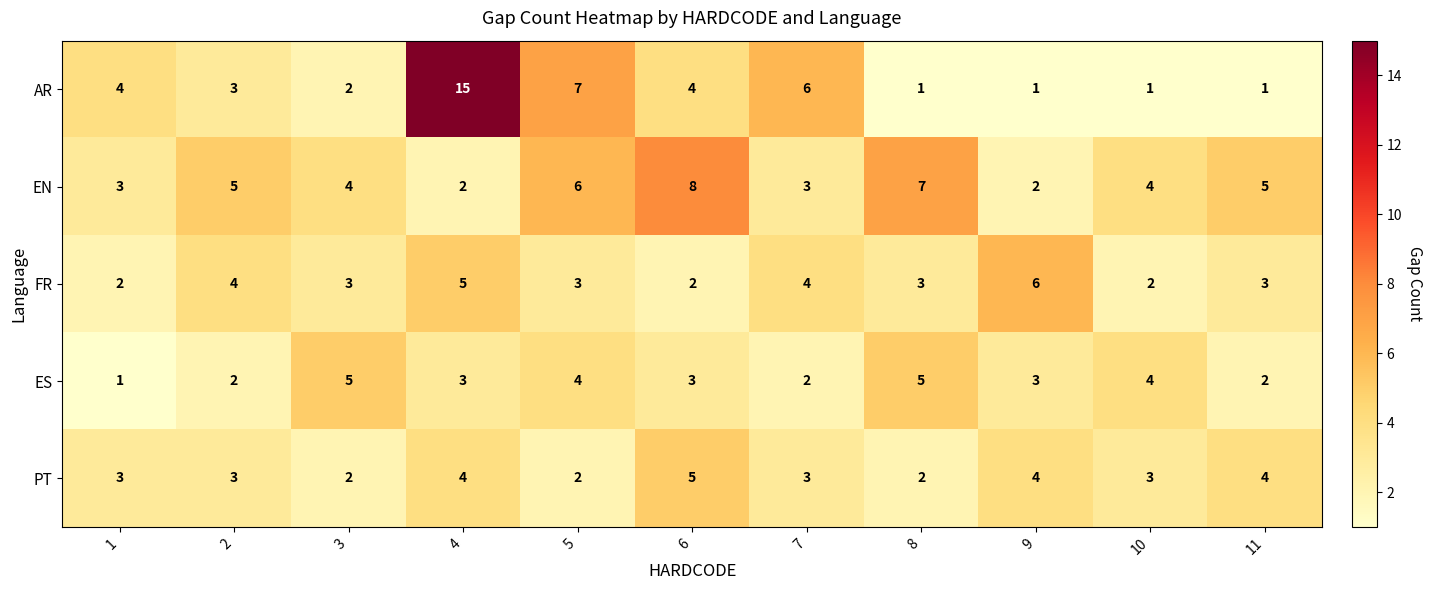

At which category is the sum across all series the highest?

4